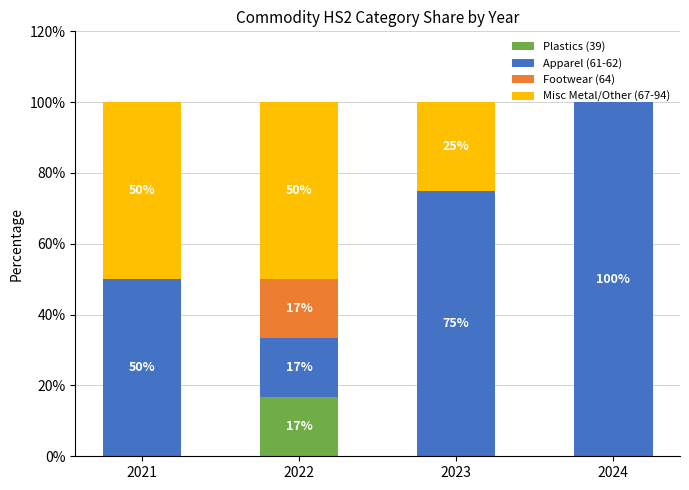

What are all the series names shown in the legend?

Plastics (39), Apparel (61-62), Footwear (64), Misc Metal/Other (67-94)